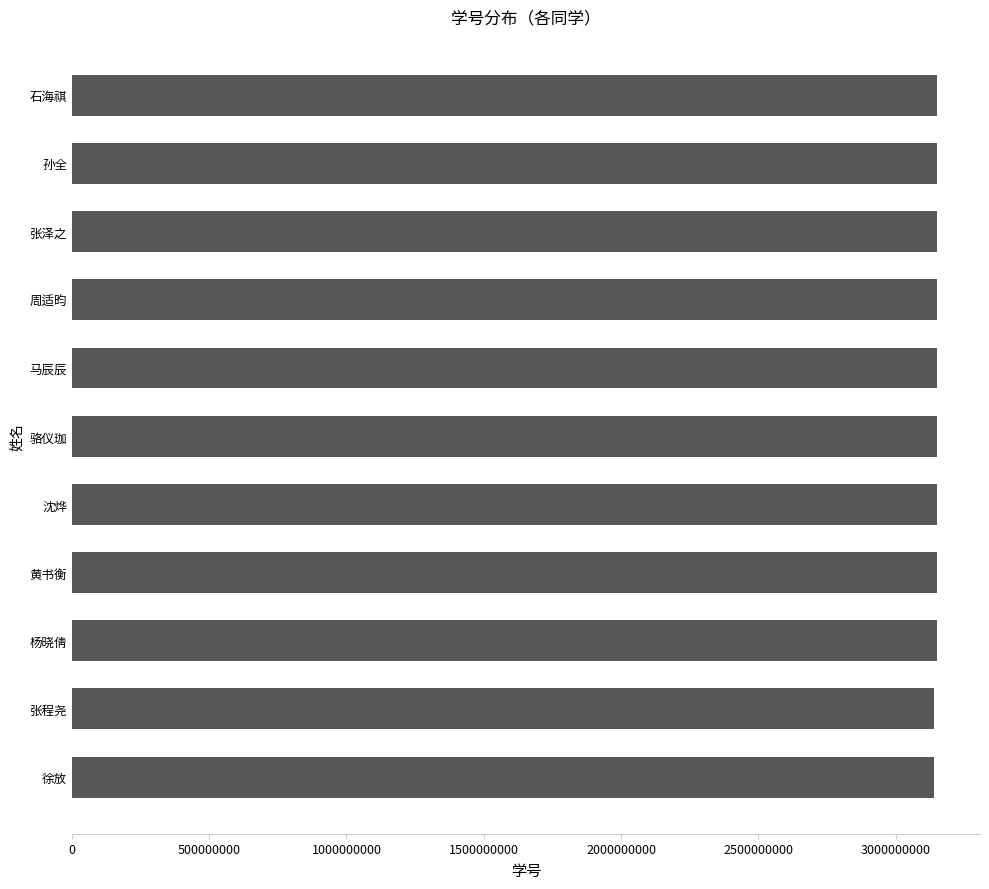

What is the sum of all values?

34631137410